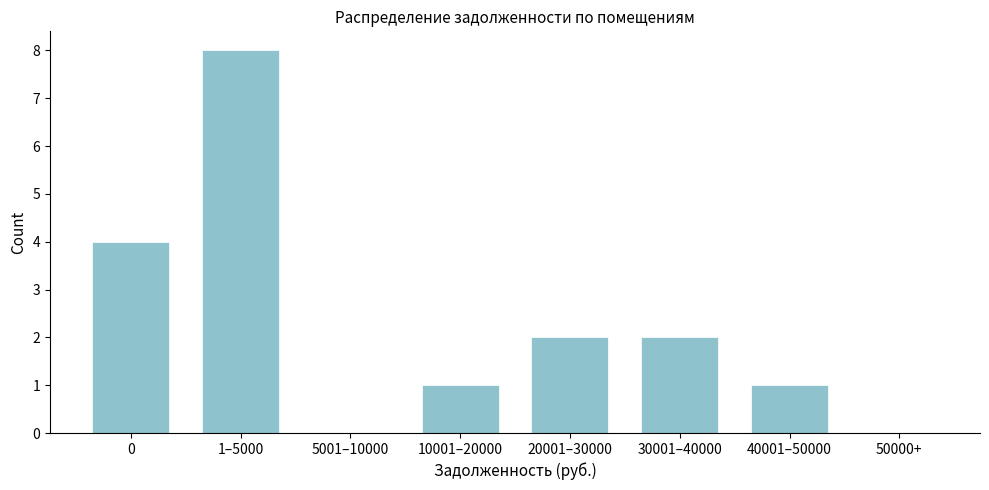

Reading left to right, what are all the values shown in this chart?

0=4	1–5000=8	5001–10000=0	10001–20000=1	20001–30000=2	30001–40000=2	40001–50000=1	50000+=0